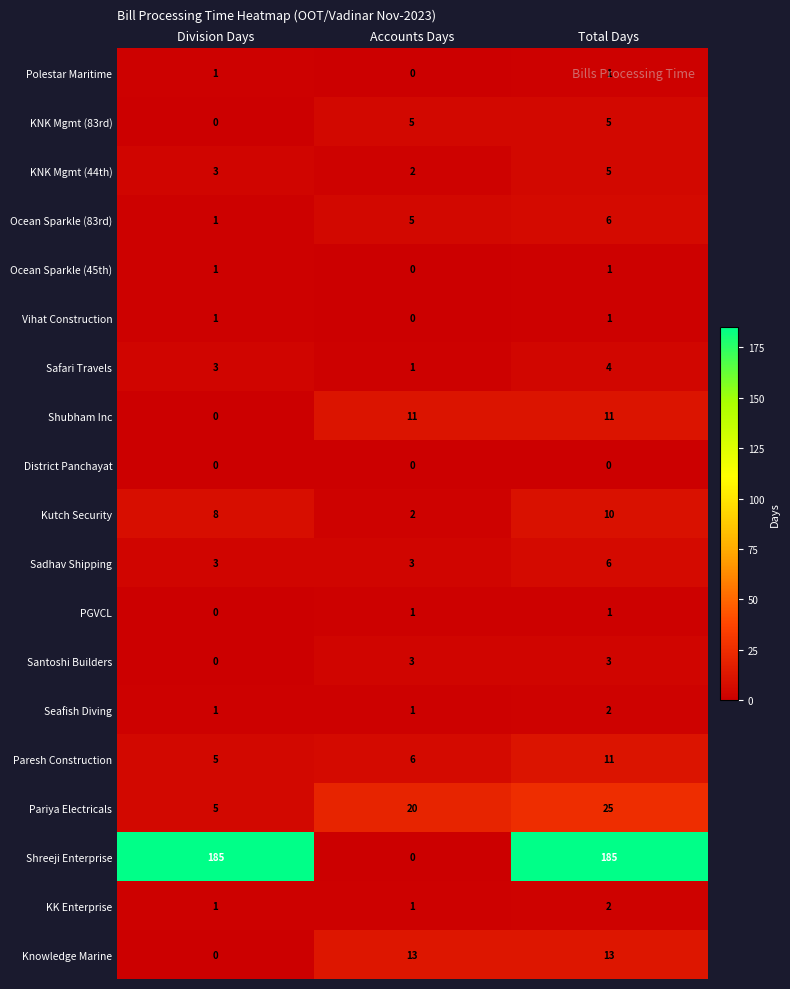

List the labels in order of Kutch Security value, smallest first.

Accounts Days, Division Days, Total Days